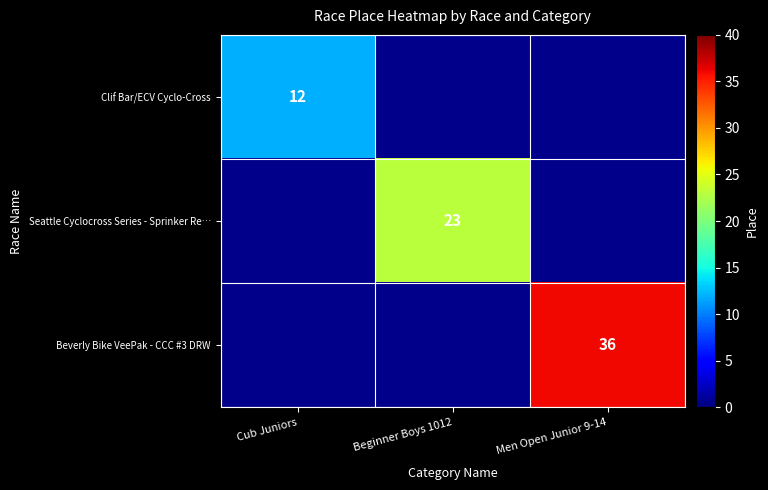

True or false: Beverly Bike VeePak - CCC #3 DRW has a value of 36 at Men Open Junior 9-14.

True